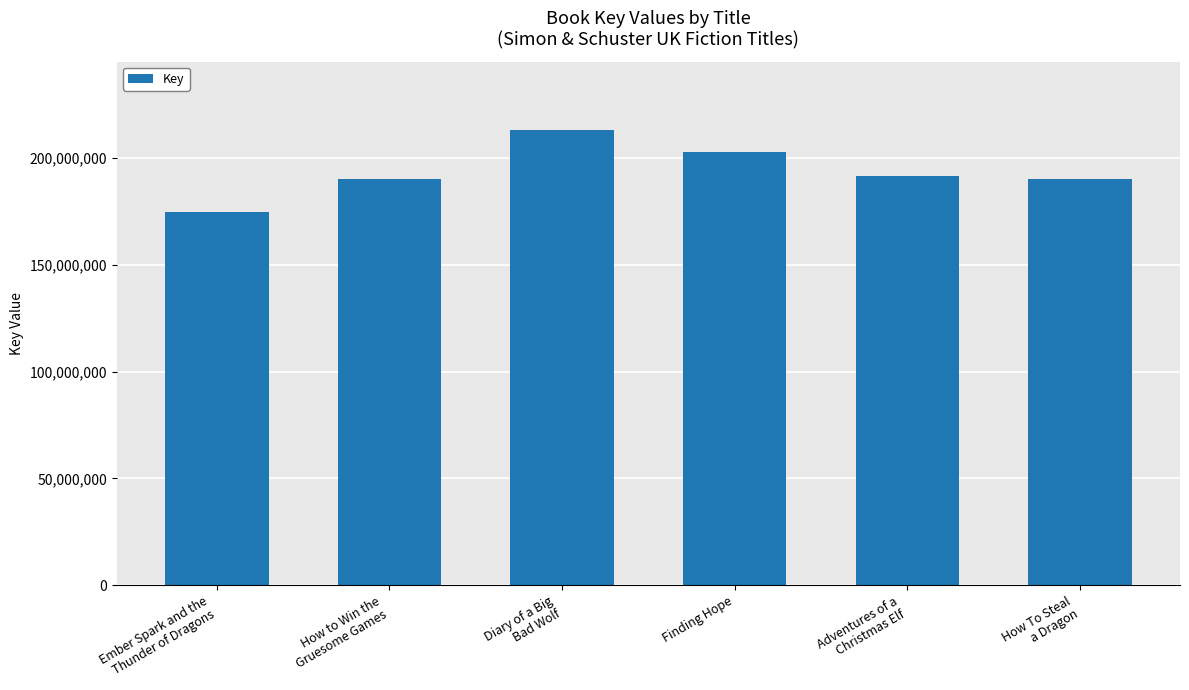

The value at Adventures of a
Christmas Elf is 42730162. True or false?

False